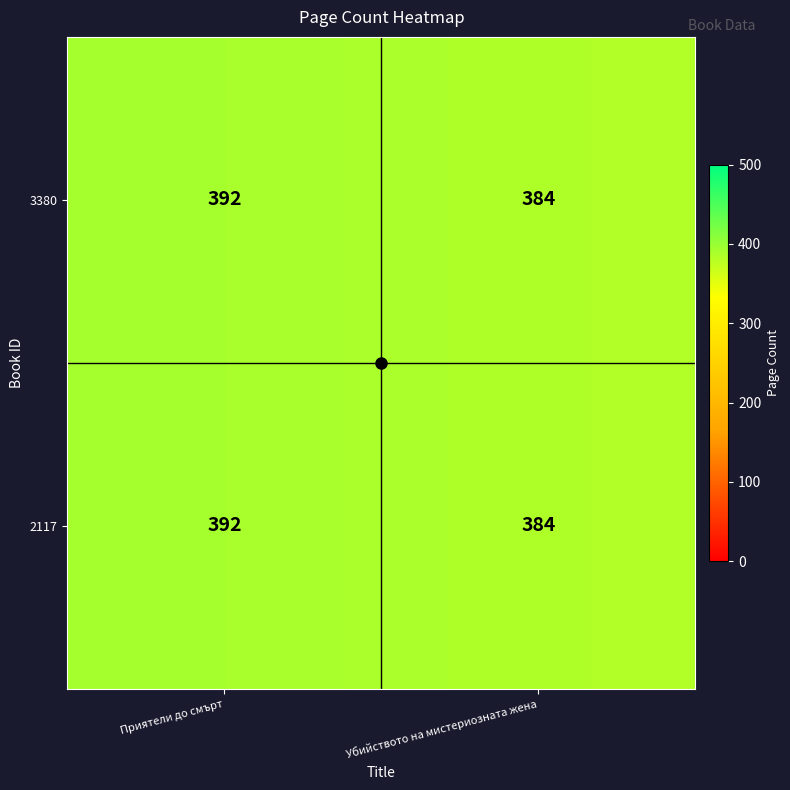

Which label corresponds to the smallest value in the chart?

Убийството на мистериозната жена